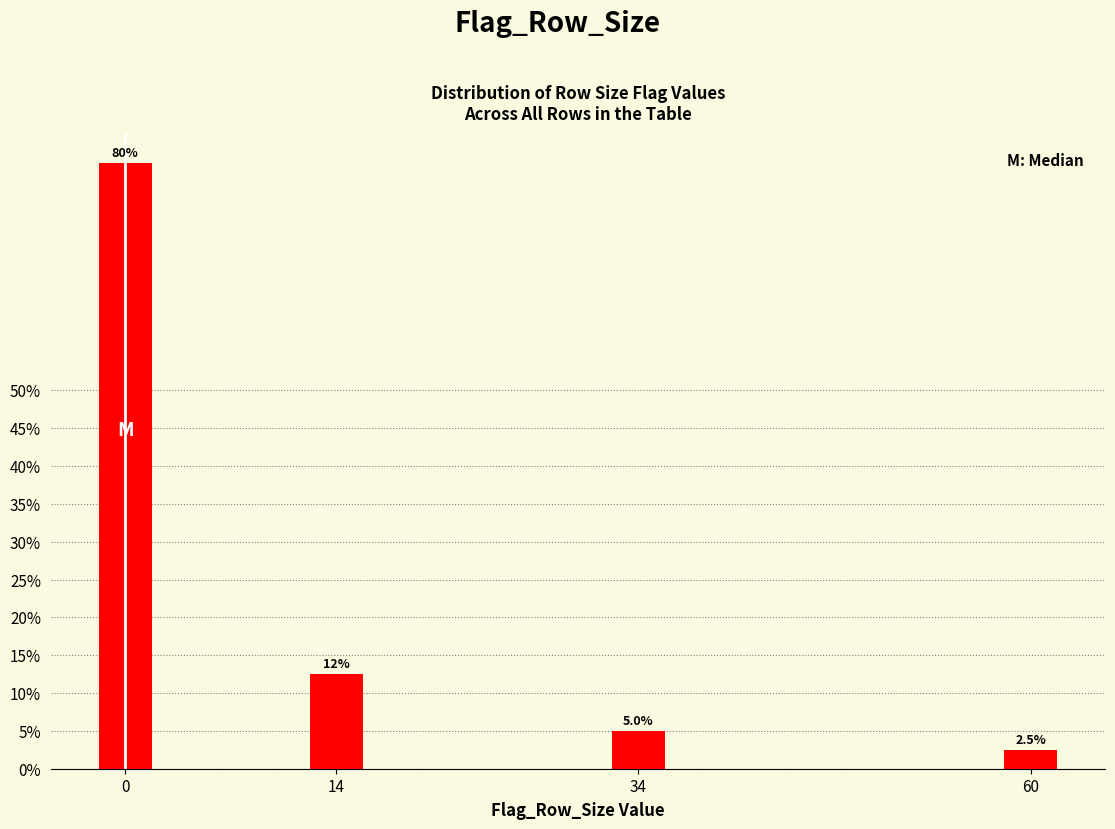

Reading left to right, transcribe all the data shown in this chart.

80.0	12.5	5.0	2.5